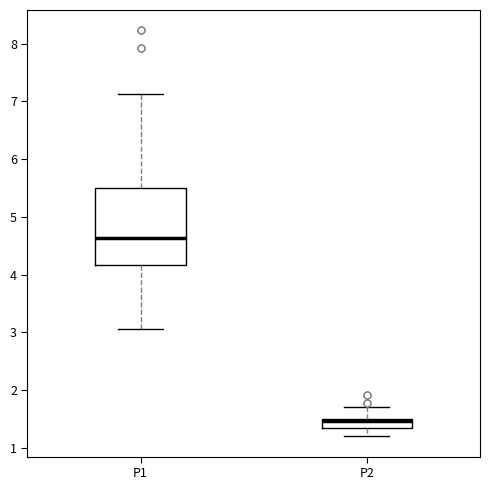

Where does the lower whisker of the box for P1 end on the y-axis? The values are not printed on the chart, so give them approximately, as read against the axis.

3.1